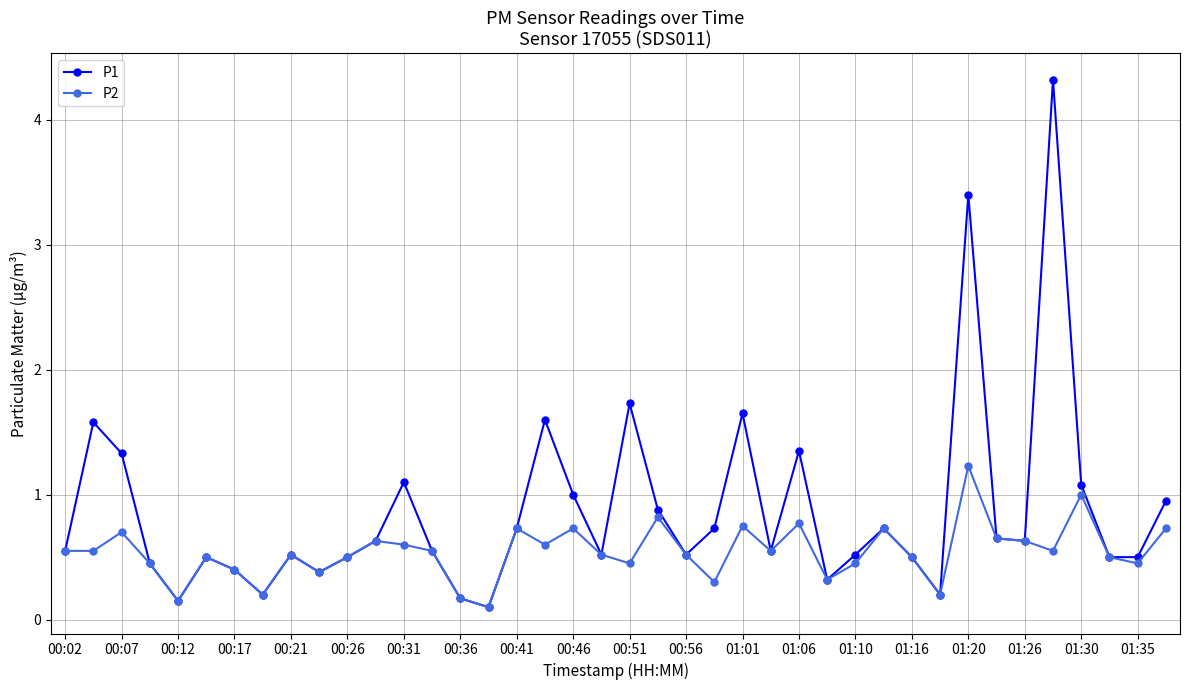

List the series in order of their overall mean, highest first.

P1, P2